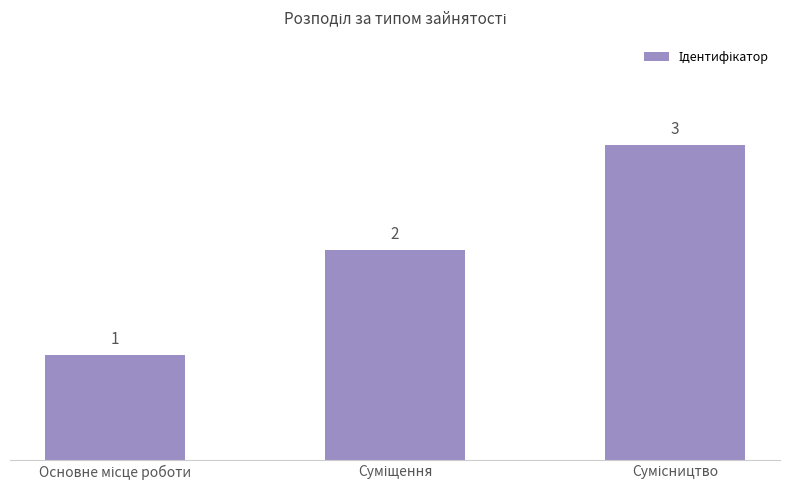

What is the value of the 2nd bar from the left?

2